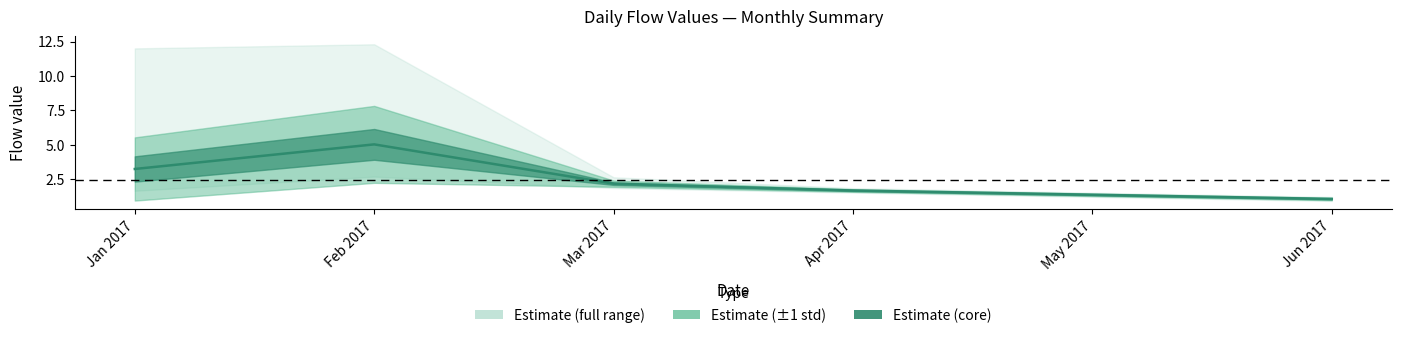

Reading left to right, what are all the values shown in this chart?

Jan 2017=3.2	Feb 2017=5.0	Mar 2017=2.2	Apr 2017=1.7	May 2017=1.4	Jun 2017=1.0